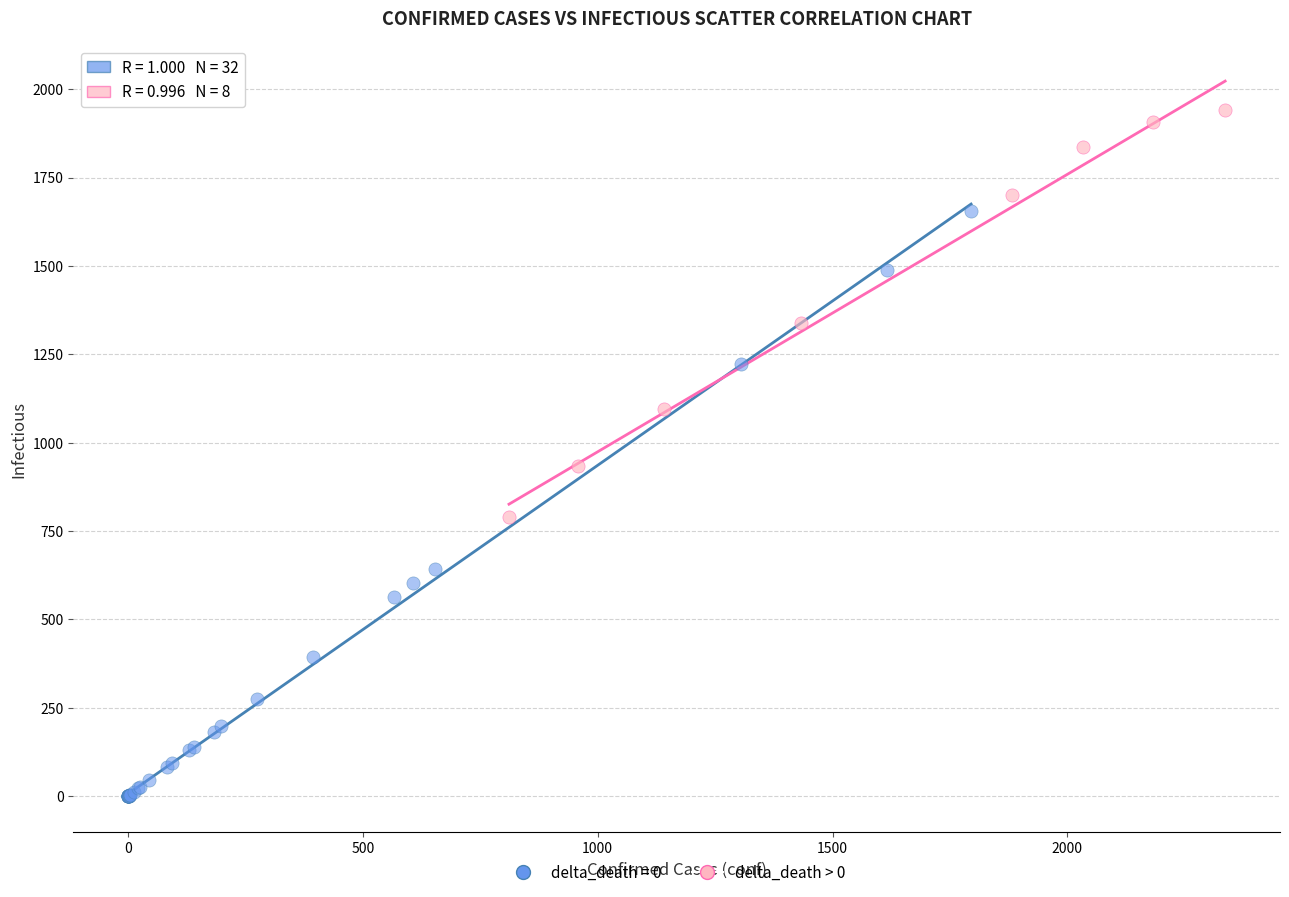

Which series contains the highest Y value?

delta_death > 0